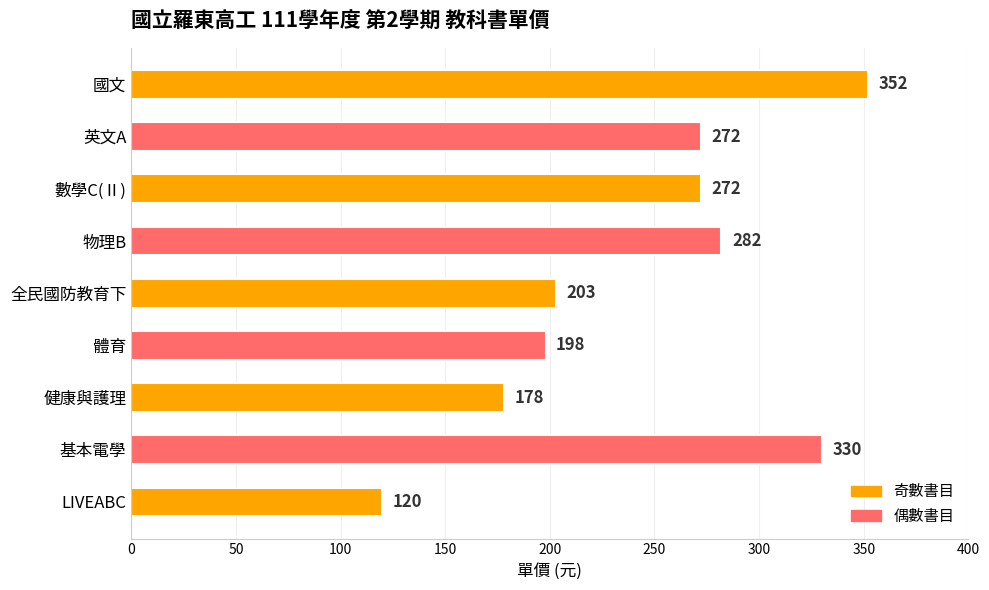

What is the label of the 6th bar from the bottom?

物理B